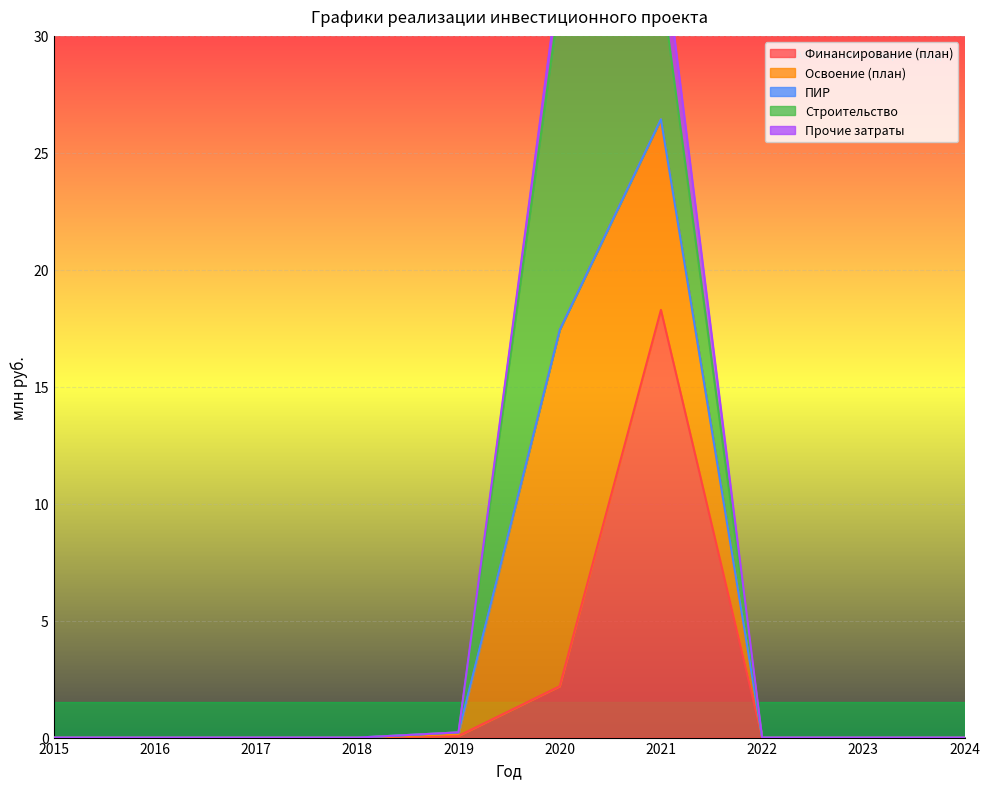

True or false: Финансирование (план) and ПИР cross at least once.

False